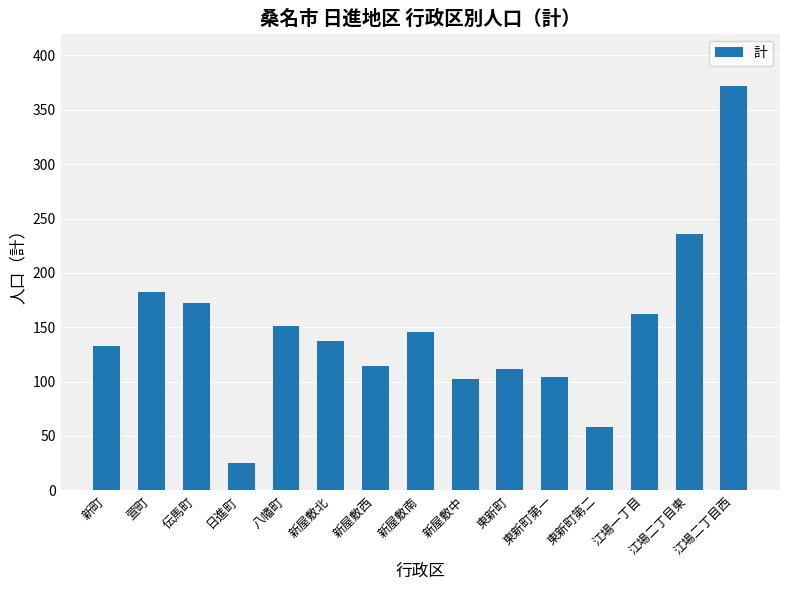

What is the value of the 11th bar from the left?

104